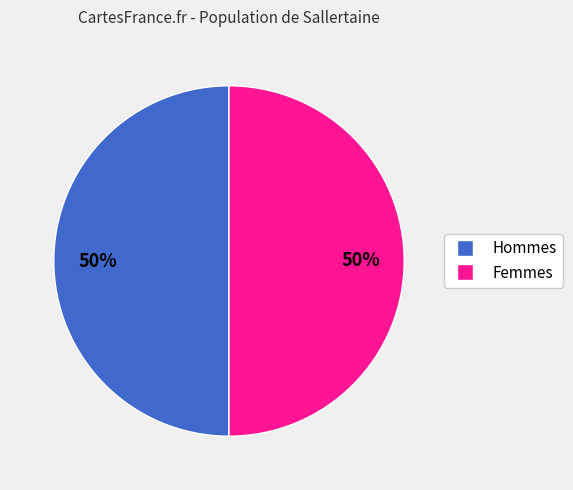

To the nearest percent, what is the average slice percentage?

50%